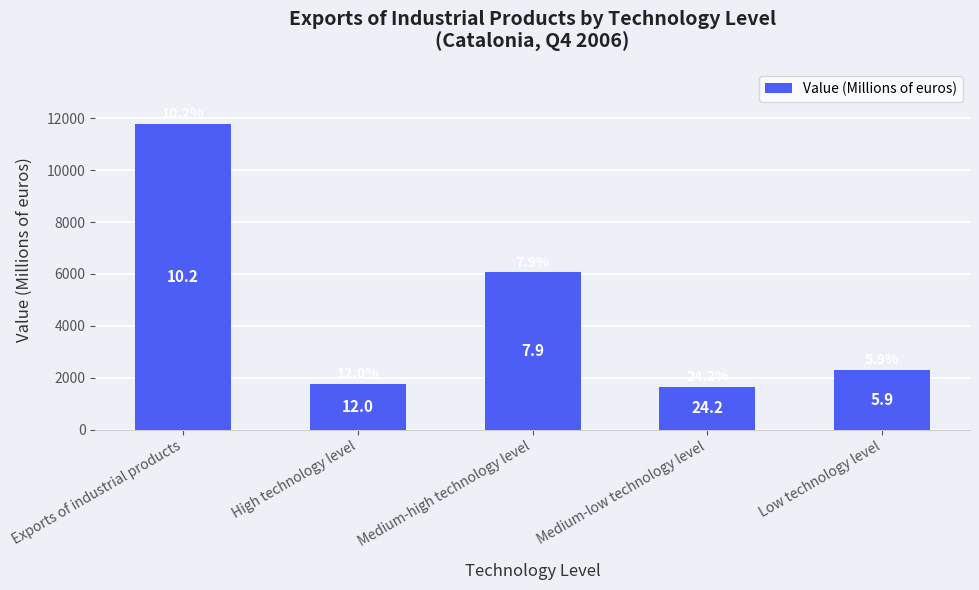

Which category has the highest value across all series?

Exports of industrial products